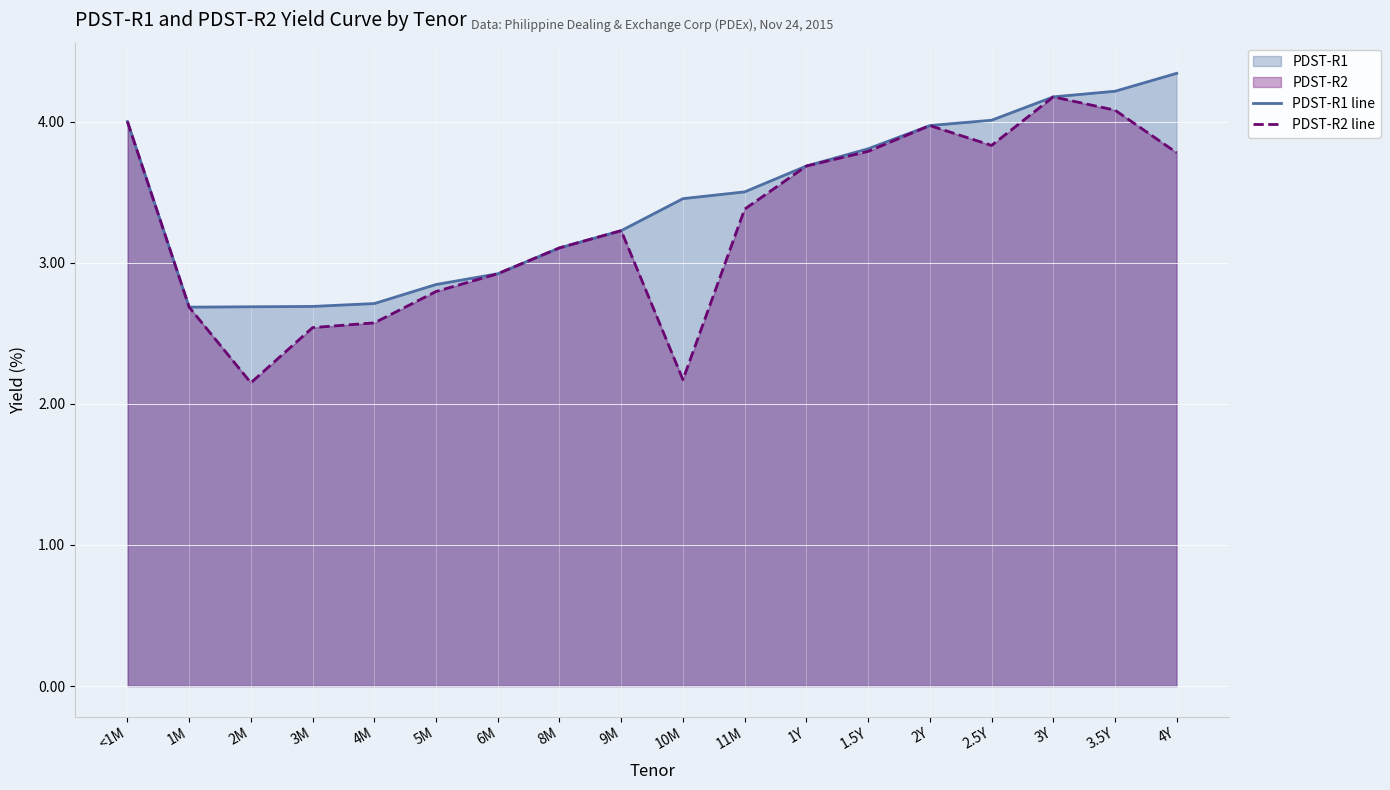

At which category is the sum across all series the highest?

3Y